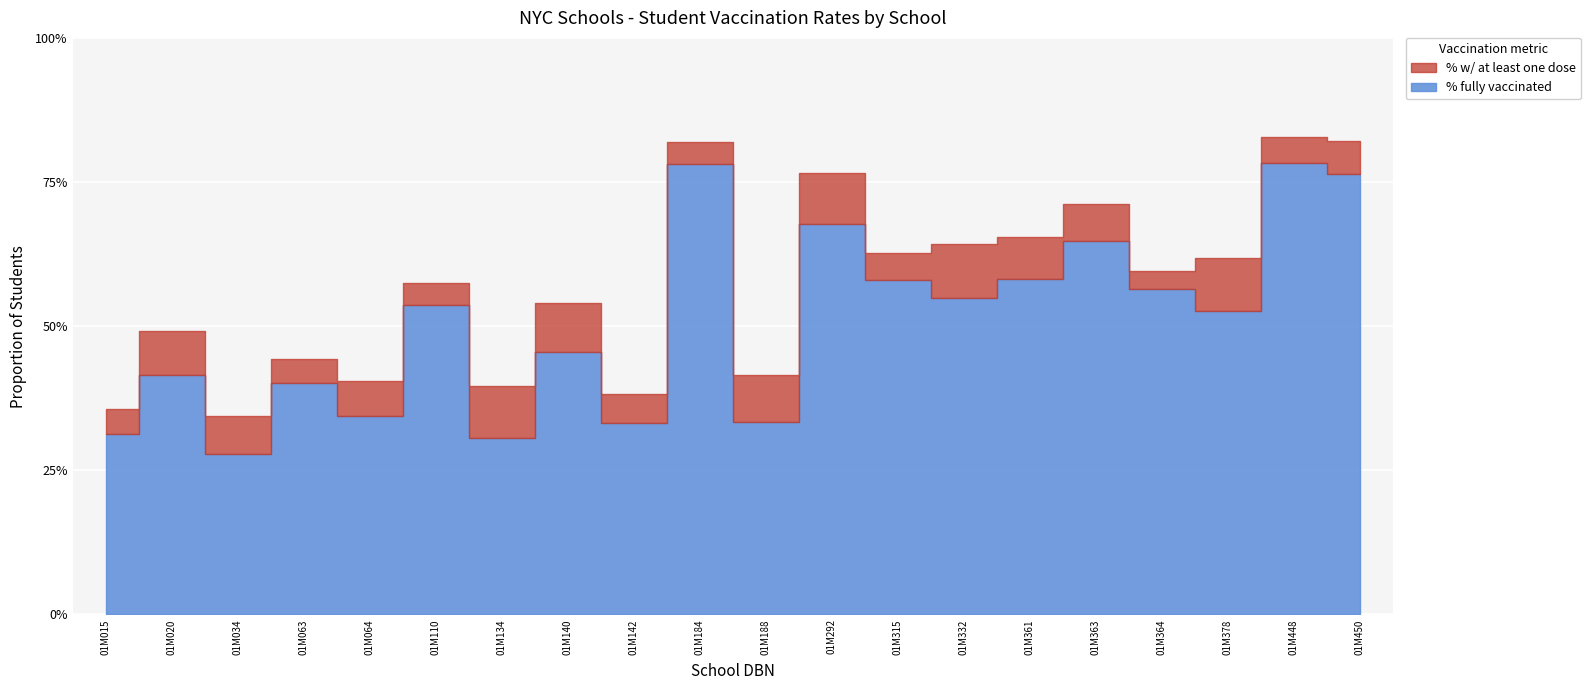

Where is % w/ at least one dose nearest to the value 0?

01M034